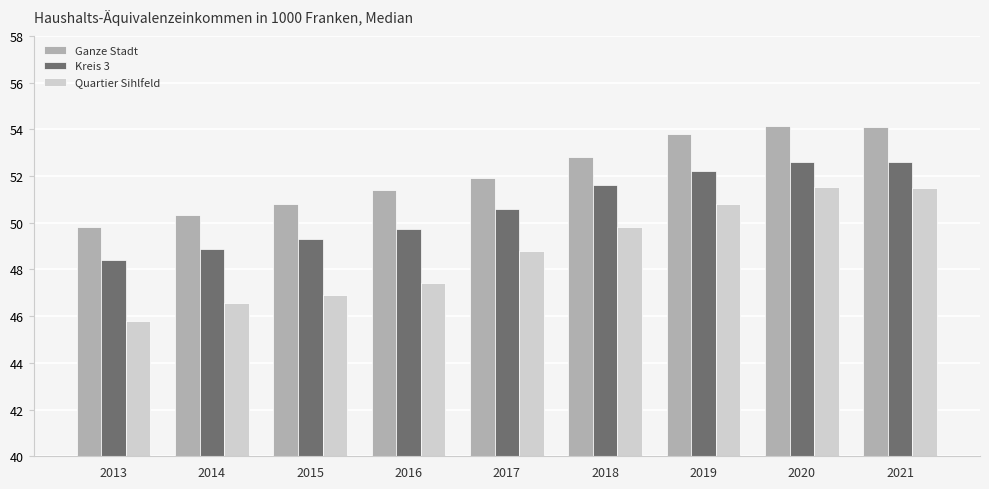

Rank the series by their average value, from highest to lowest.

Ganze Stadt, Kreis 3, Quartier Sihlfeld